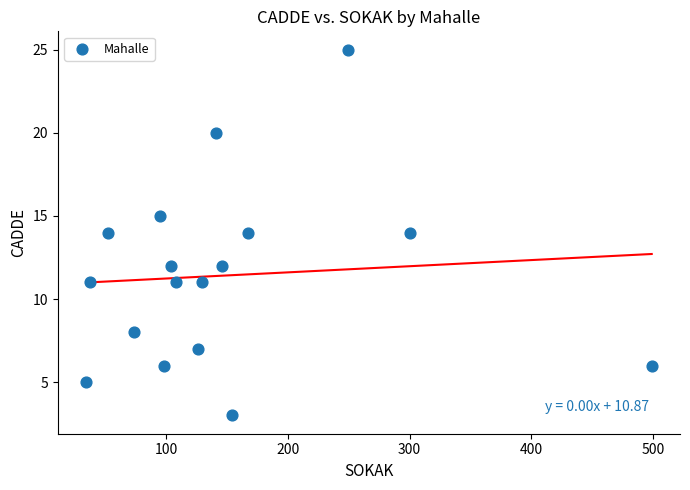

What is the range of Y values (max minus min)?

22